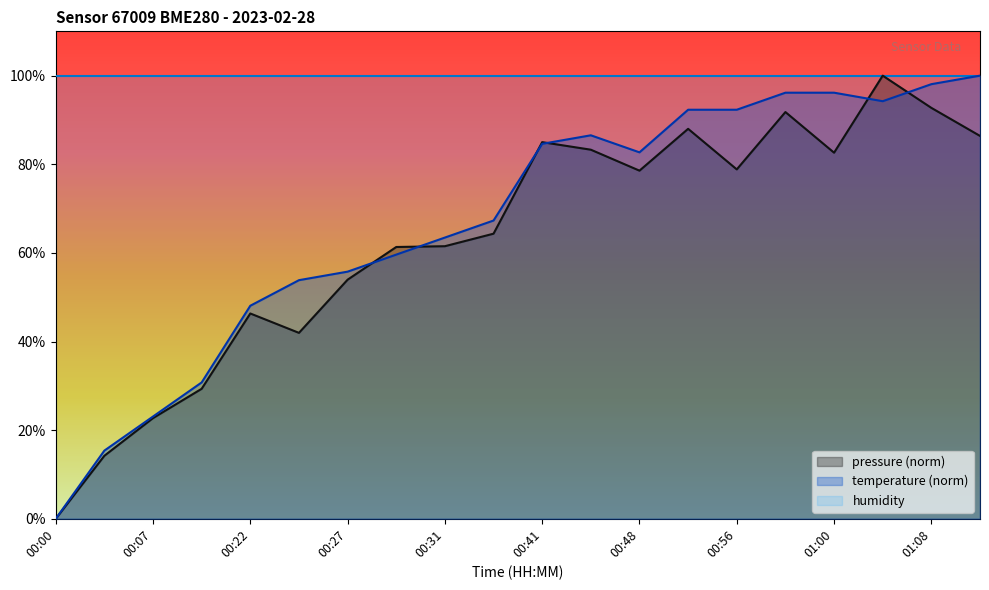

Rank the series at 00:34 from lowest to highest value.

pressure, temperature